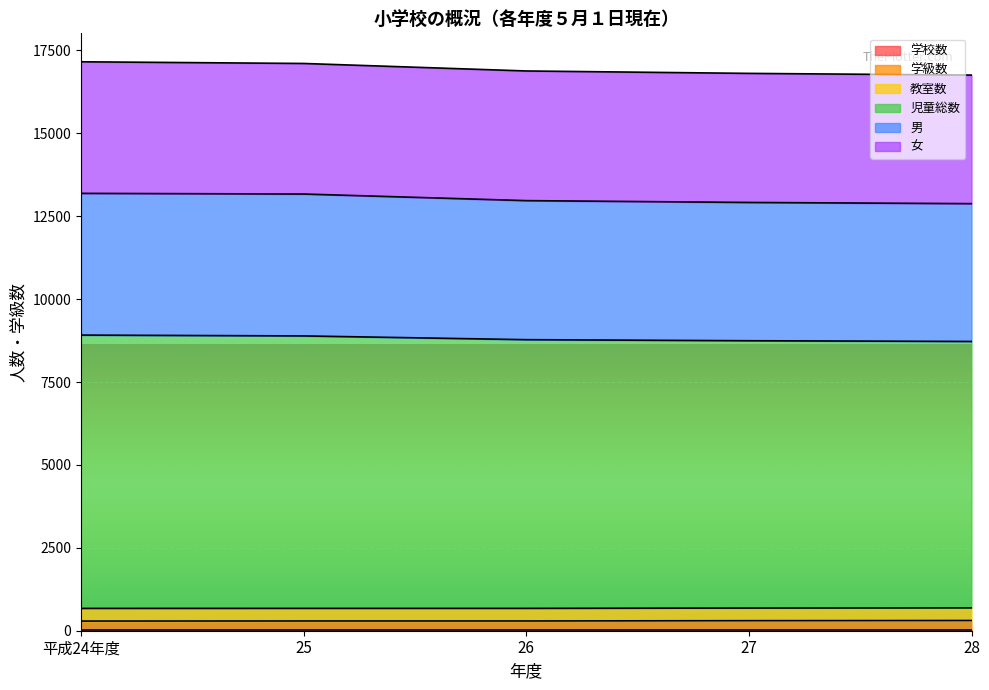

What is the difference between the maximum and minimum values in the 児童総数 series?

401